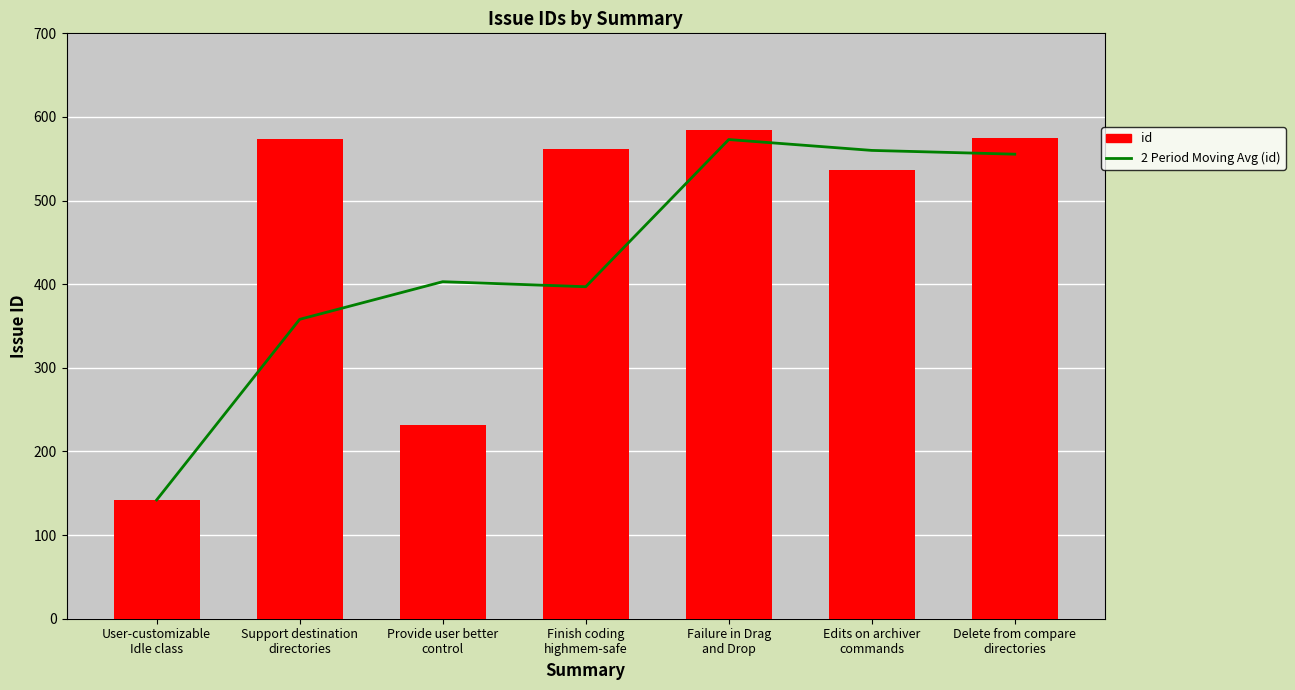

Reading left to right, what are all the values shown in this chart?

2 Period Moving Avg (id): User-customizable
Idle class=142.0	Support destination
directories=358.0	Provide user better
control=403.0	Finish coding
highmem-safe=397.0	Failure in Drag
and Drop=573.0	Edits on archiver
commands=560.0	Delete from compare
directories=555.5
id: User-customizable
Idle class=142.0	Support destination
directories=574.0	Provide user better
control=232.0	Finish coding
highmem-safe=562.0	Failure in Drag
and Drop=584.0	Edits on archiver
commands=536.0	Delete from compare
directories=575.0